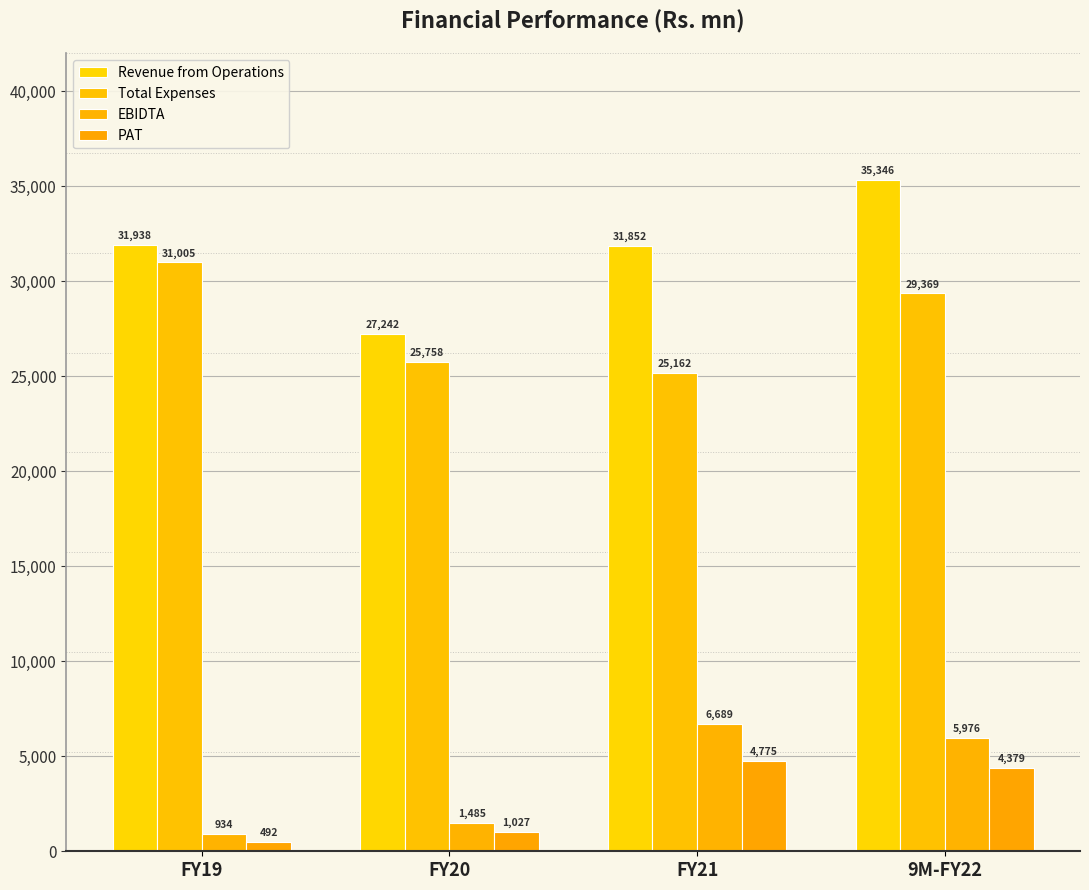

Reading left to right, transcribe all the data shown in this chart.

Revenue from Operations: 31938.1	27242.5	31851.7	35345.6
Total Expenses: 31004.5	25757.5	25162.5	29369.5
EBIDTA: 933.5	1485.0	6689.3	5976.1
PAT: 492.0	1026.5	4775.0	4378.7